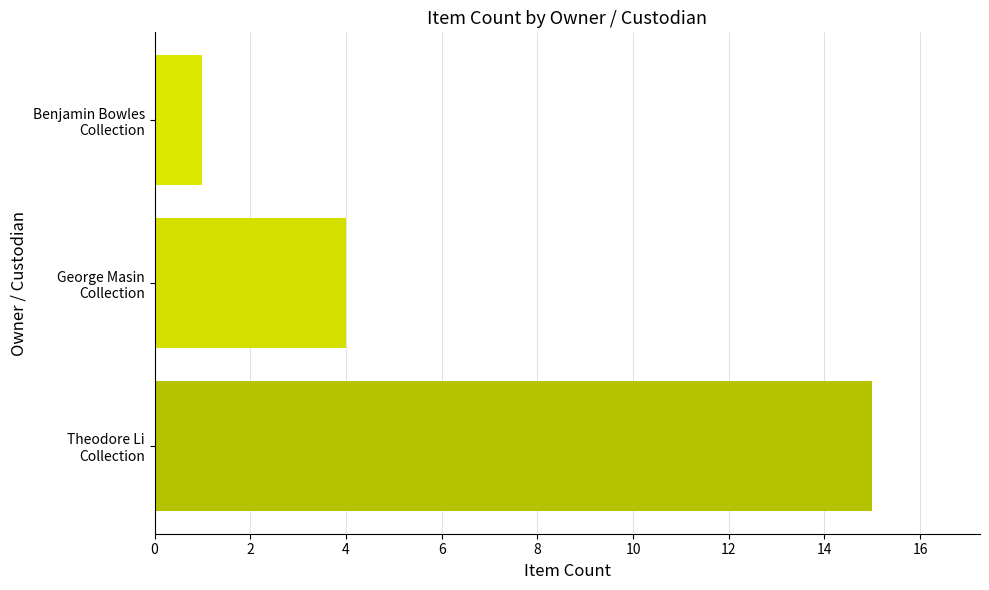

What is the smallest value displayed?

1